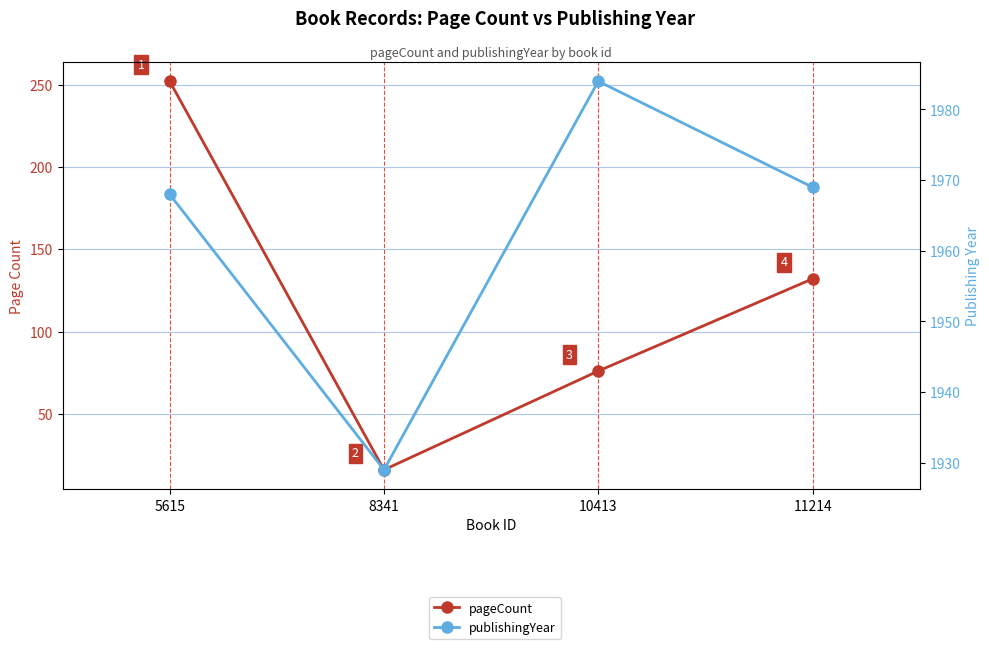

How many data points in pageCount are less than 132?

2